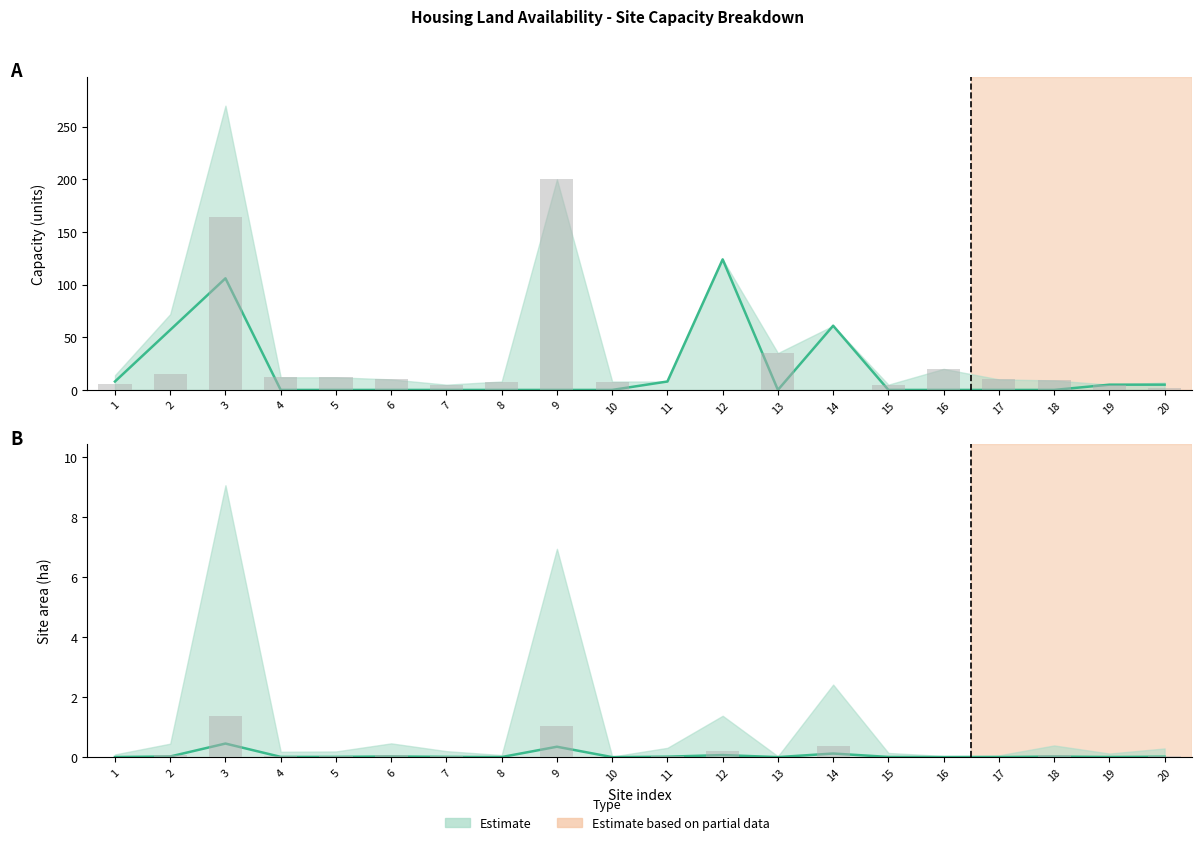

What is the difference between the highest and lowest values at 9?

200.0